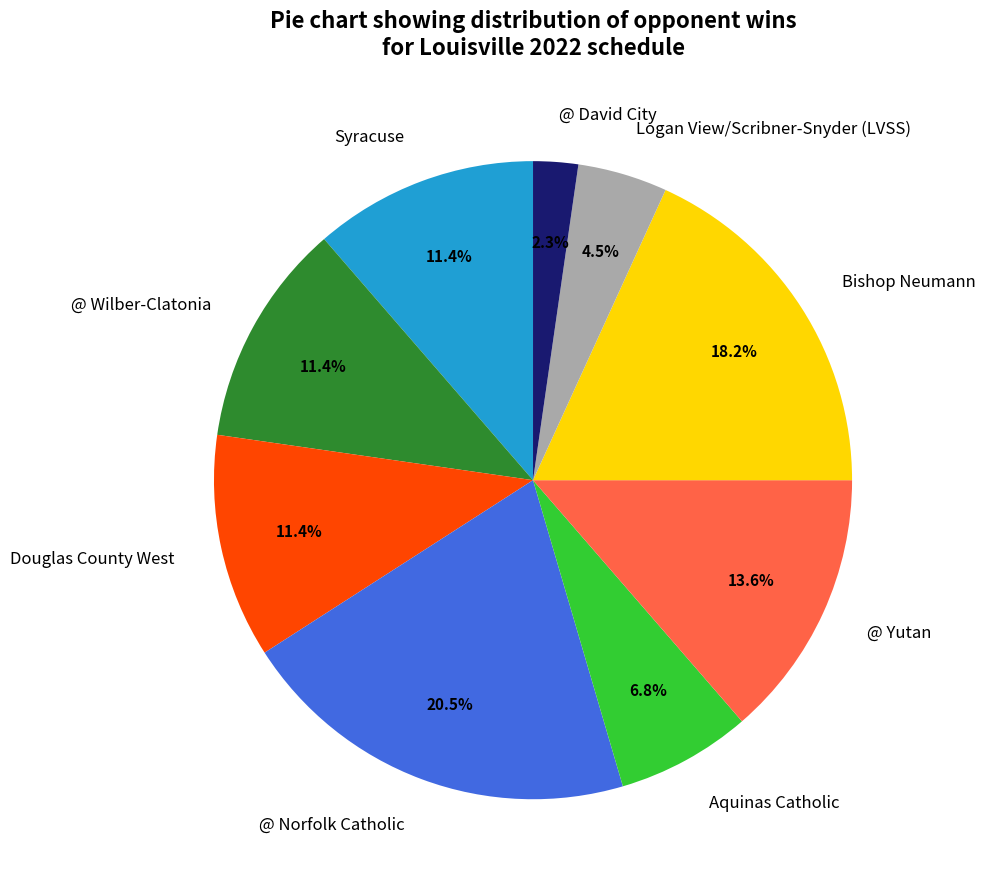

True or false: Aquinas Catholic accounts for 1% of the total.

False